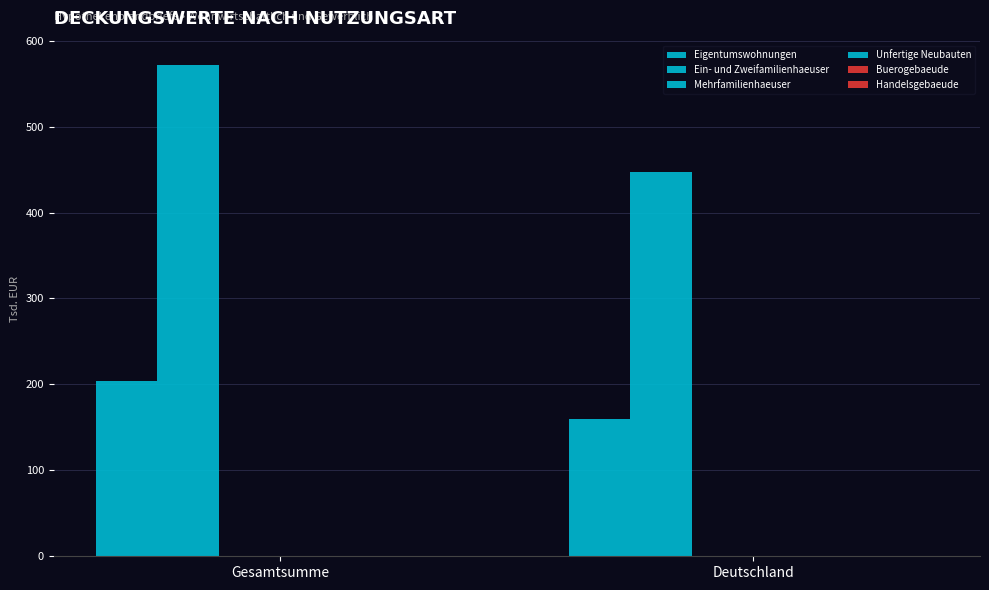

Which label corresponds to the largest value in the chart?

Gesamtsumme